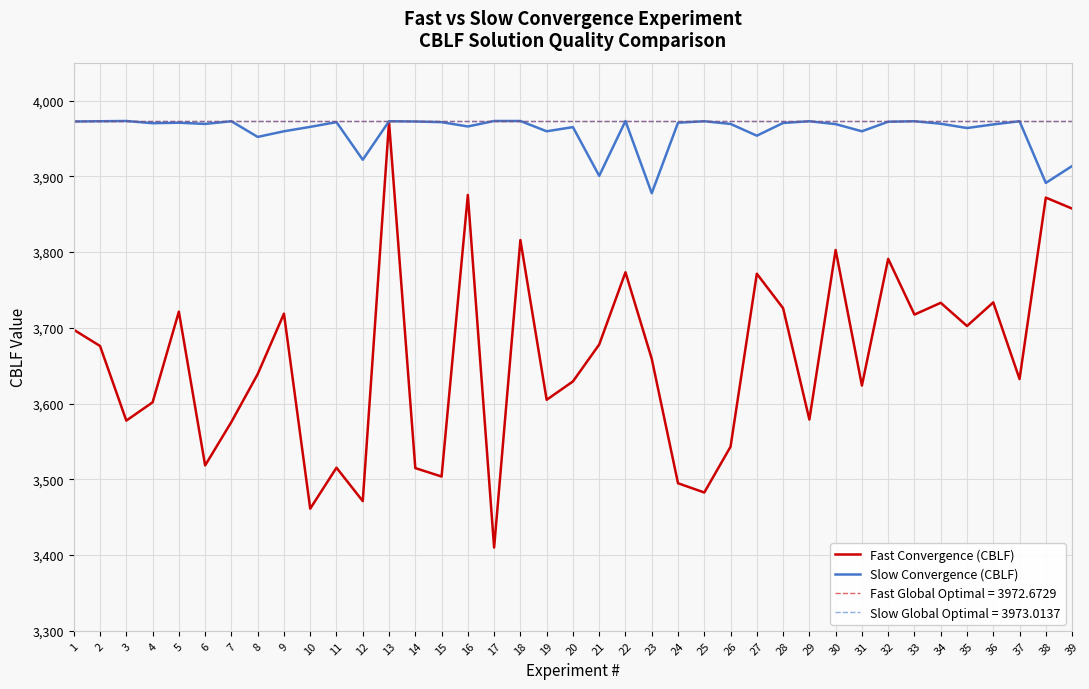

What value does the Slow Convergence (CBLF) series have at 1?

3972.3